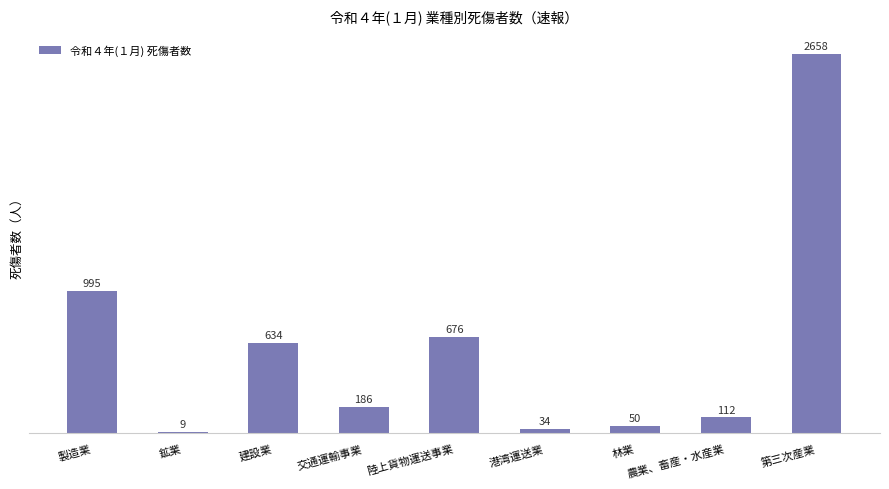

What is the maximum value shown in the chart?

2658